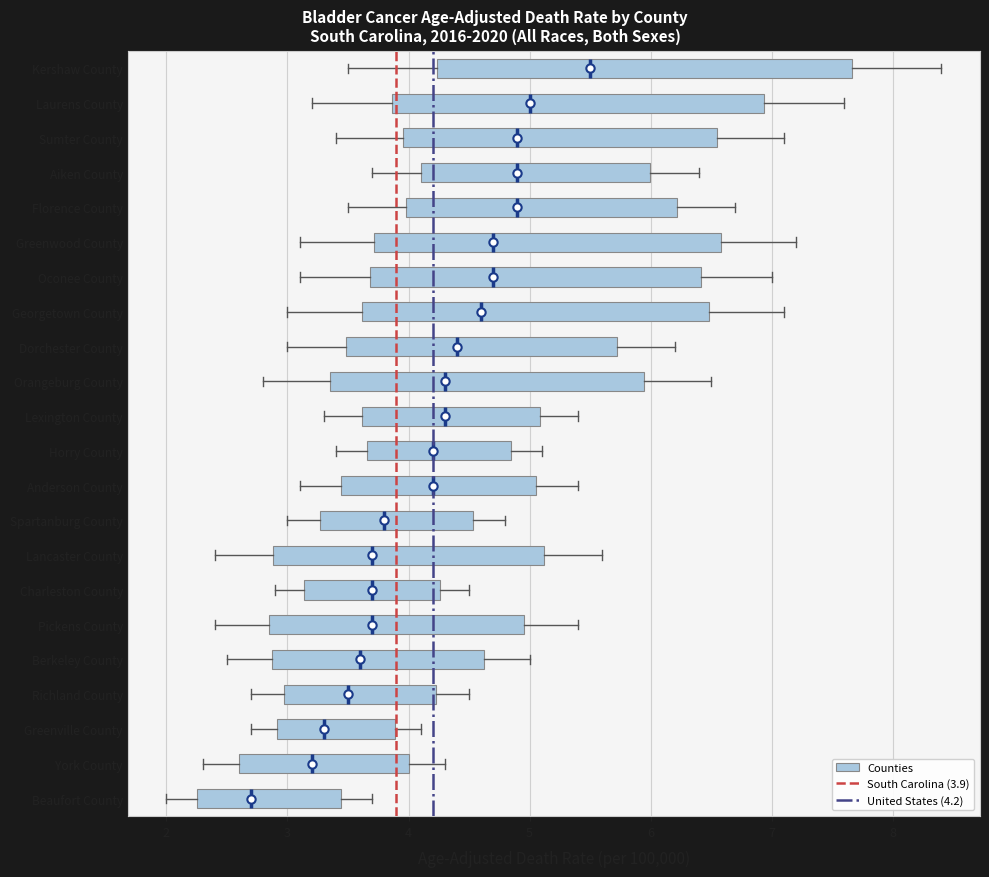

Reading bottom to top, transcribe this box plot: for each box, give where its median line is, the range the box spans, and where its two whiskers end, as read against the x-axis. The values are not printed on the chart, so give them approximately, as read against the axis.

Beaufort County: median 2.7, box 2.3 to 3.4, whiskers 2.0 to 3.7
York County: median 3.2, box 2.6 to 4.0, whiskers 2.3 to 4.3
Greenville County: median 3.3, box 2.9 to 3.9, whiskers 2.7 to 4.1
Richland County: median 3.5, box 3.0 to 4.2, whiskers 2.7 to 4.5
Berkeley County: median 3.6, box 2.9 to 4.6, whiskers 2.5 to 5.0
Pickens County: median 3.7, box 2.9 to 5.0, whiskers 2.4 to 5.4
Charleston County: median 3.7, box 3.1 to 4.3, whiskers 2.9 to 4.5
Lancaster County: median 3.7, box 2.9 to 5.1, whiskers 2.4 to 5.6
Spartanburg County: median 3.8, box 3.3 to 4.5, whiskers 3.0 to 4.8
Anderson County: median 4.2, box 3.4 to 5.1, whiskers 3.1 to 5.4
Horry County: median 4.2, box 3.7 to 4.8, whiskers 3.4 to 5.1
Lexington County: median 4.3, box 3.6 to 5.1, whiskers 3.3 to 5.4
Orangeburg County: median 4.3, box 3.4 to 5.9, whiskers 2.8 to 6.5
Dorchester County: median 4.4, box 3.5 to 5.7, whiskers 3.0 to 6.2
Georgetown County: median 4.6, box 3.6 to 6.5, whiskers 3.0 to 7.1
Oconee County: median 4.7, box 3.7 to 6.4, whiskers 3.1 to 7.0
Greenwood County: median 4.7, box 3.7 to 6.6, whiskers 3.1 to 7.2
Florence County: median 4.9, box 4.0 to 6.2, whiskers 3.5 to 6.7
Aiken County: median 4.9, box 4.1 to 6.0, whiskers 3.7 to 6.4
Sumter County: median 4.9, box 4.0 to 6.5, whiskers 3.4 to 7.1
Laurens County: median 5.0, box 3.9 to 6.9, whiskers 3.2 to 7.6
Kershaw County: median 5.5, box 4.2 to 7.7, whiskers 3.5 to 8.4